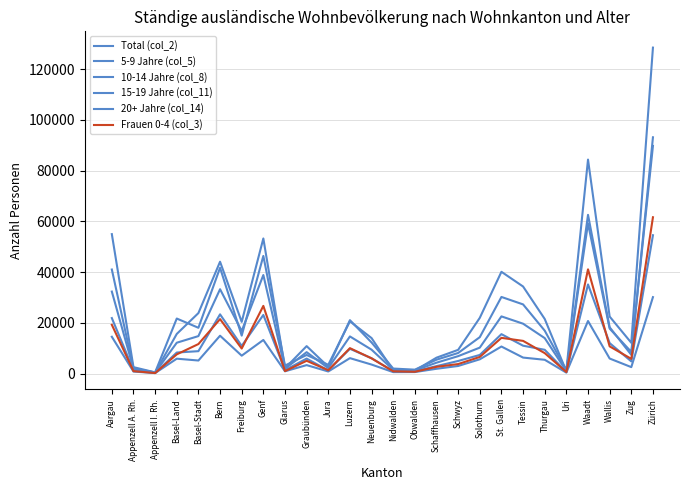

At which category does 15-19 Jahre (col_11) reach its first local peak?

Basel-Land